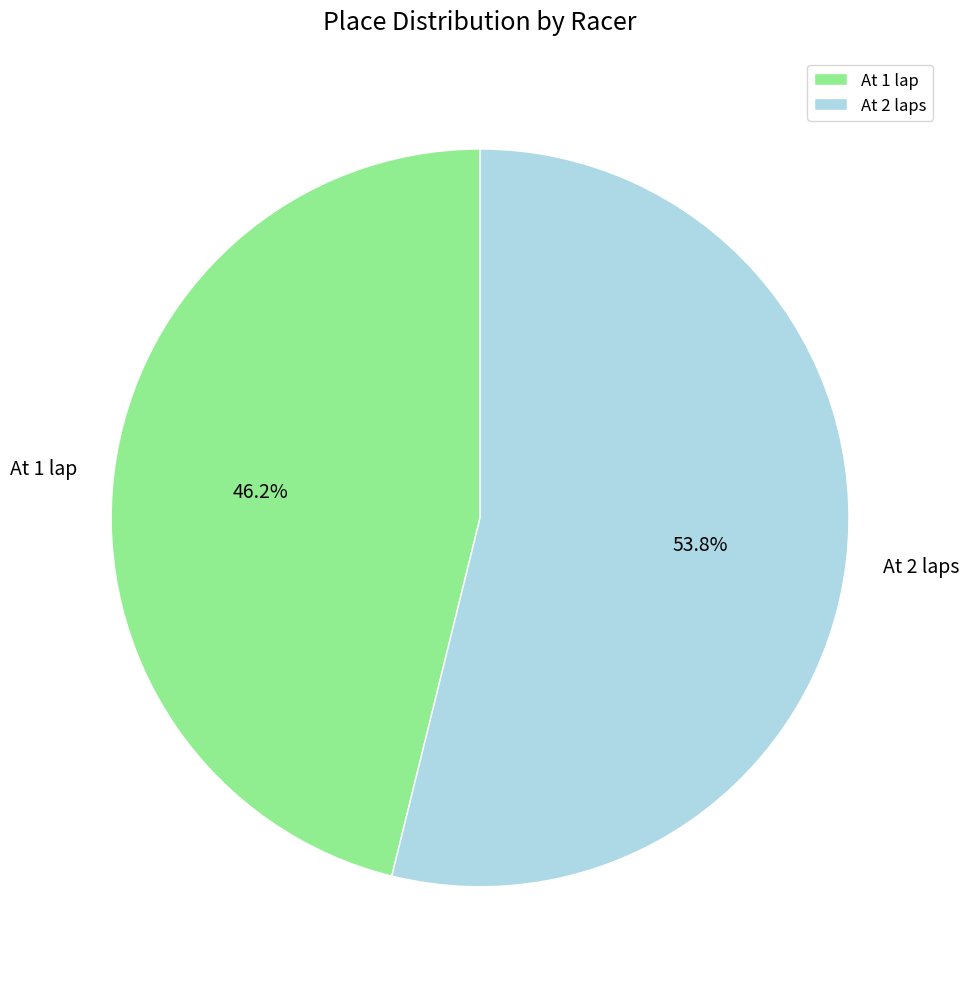

To the nearest percent, what is the average slice percentage?

50%